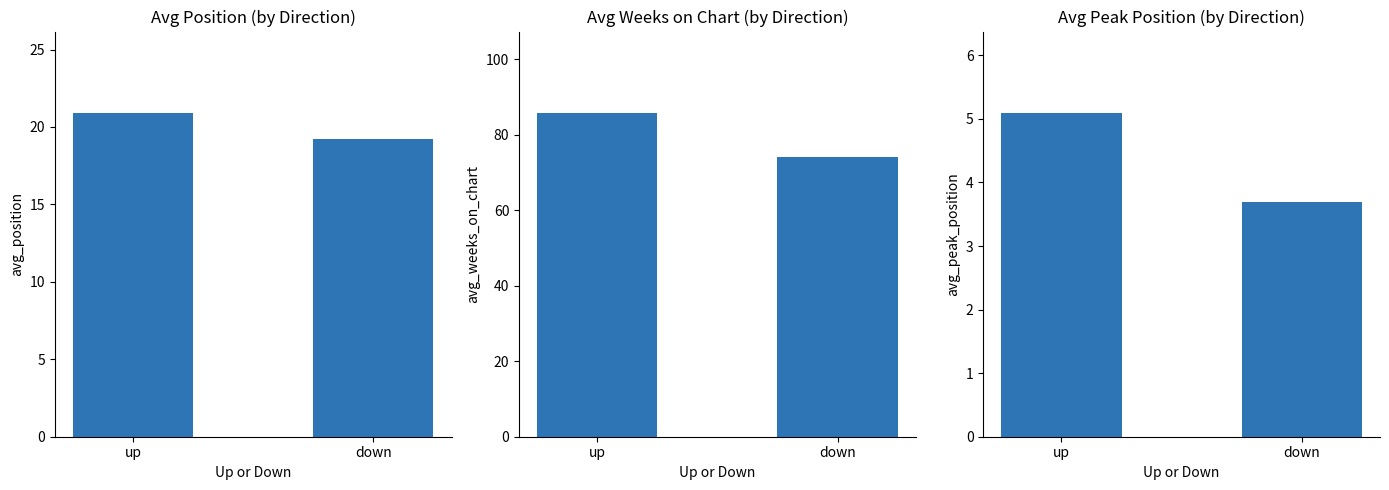

Between down and up, which is larger?

up